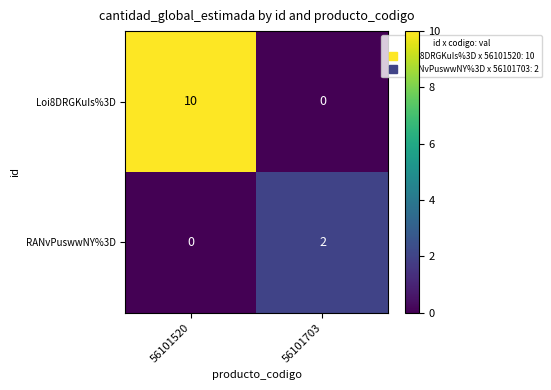

Reading left to right, transcribe all the data shown in this chart.

Loi8DRGKuIs%3D: 56101520=10	56101703=0
RANvPuswwNY%3D: 56101520=0	56101703=2